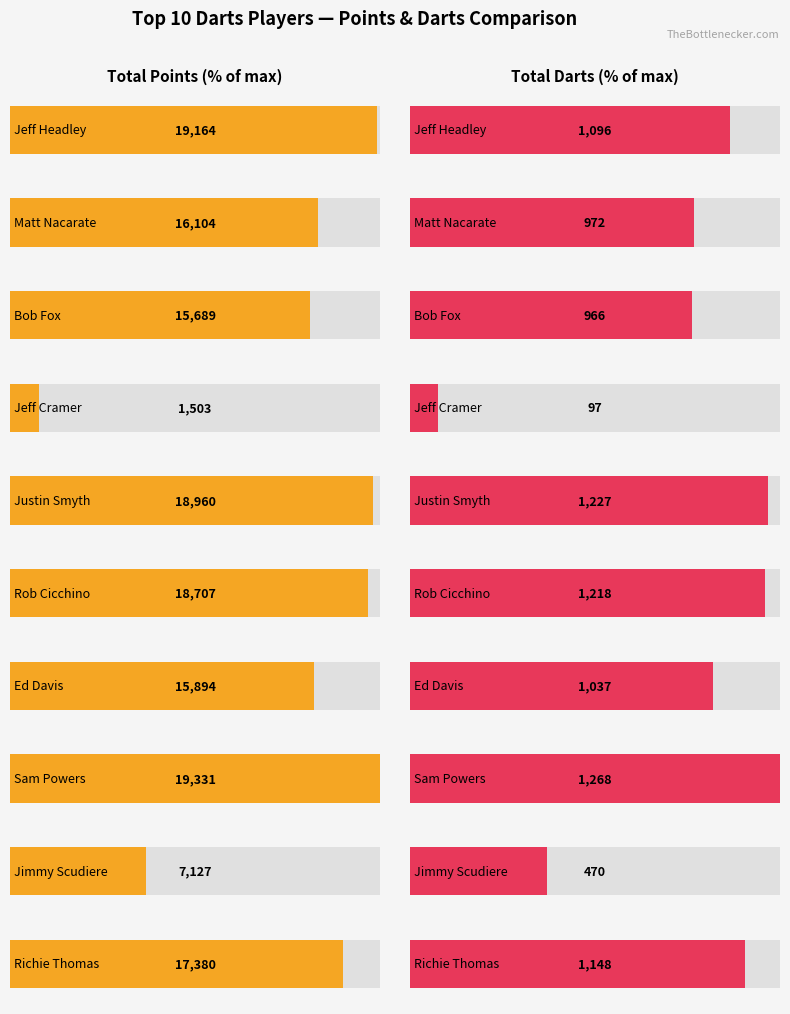

Which series has the largest total across all categories?

Total Points